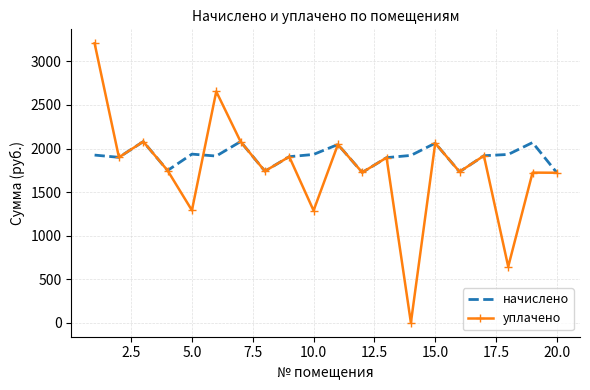

Which series has the widest spread of values?

уплачено